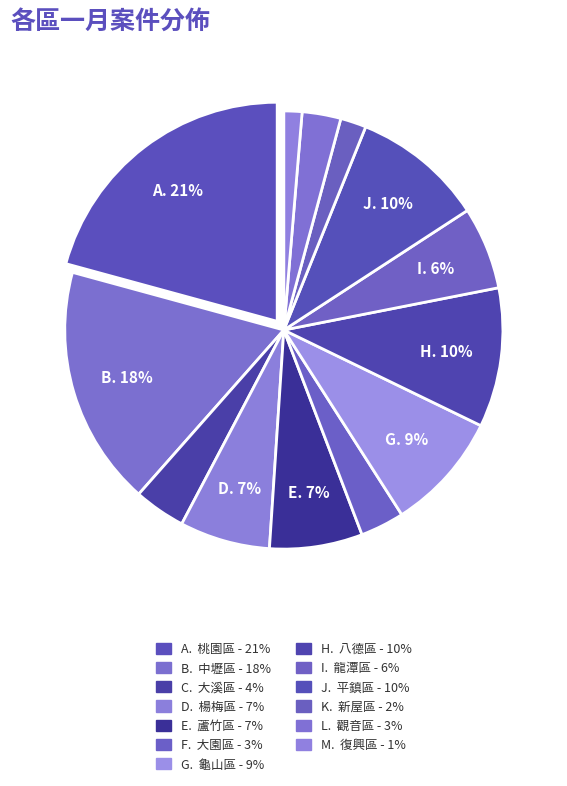

How many segments does this pie chart have?

13